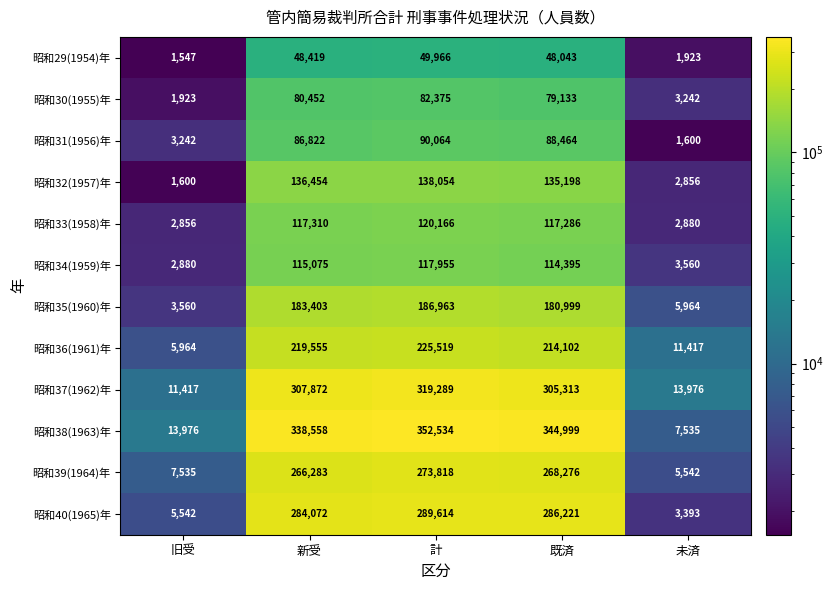

At which label does 昭和34(1959)年 first exceed 114395?

新受